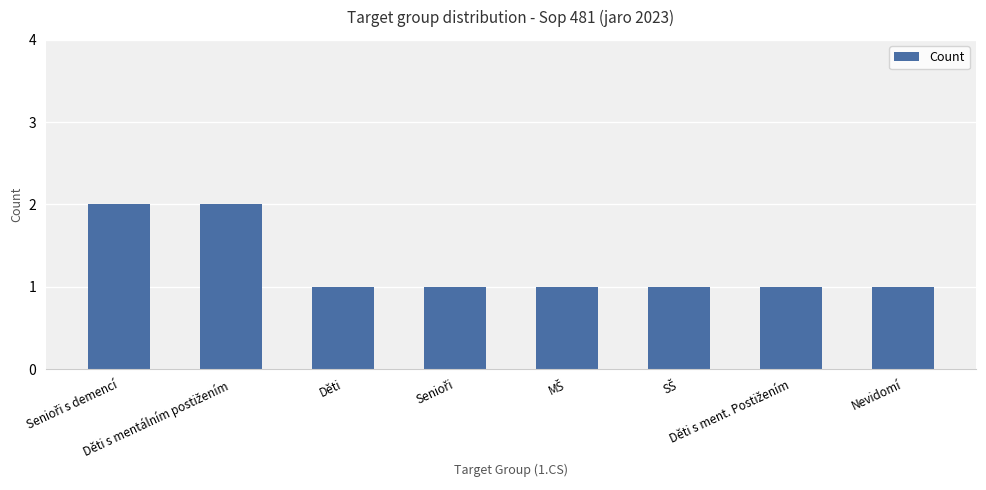

What is the value of the 7th bar from the left?

1